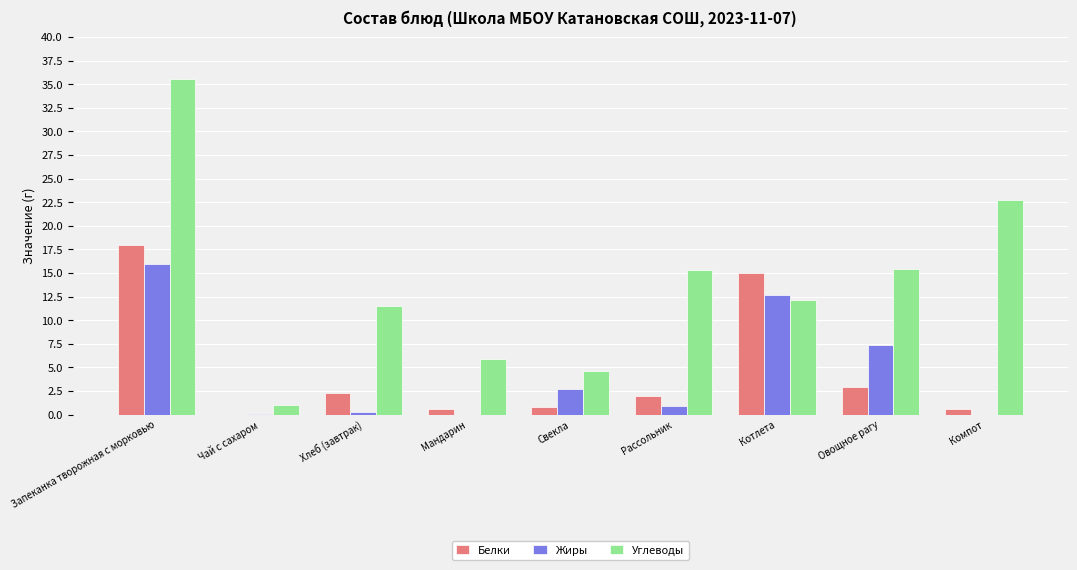

What is the greatest value displayed?

35.5